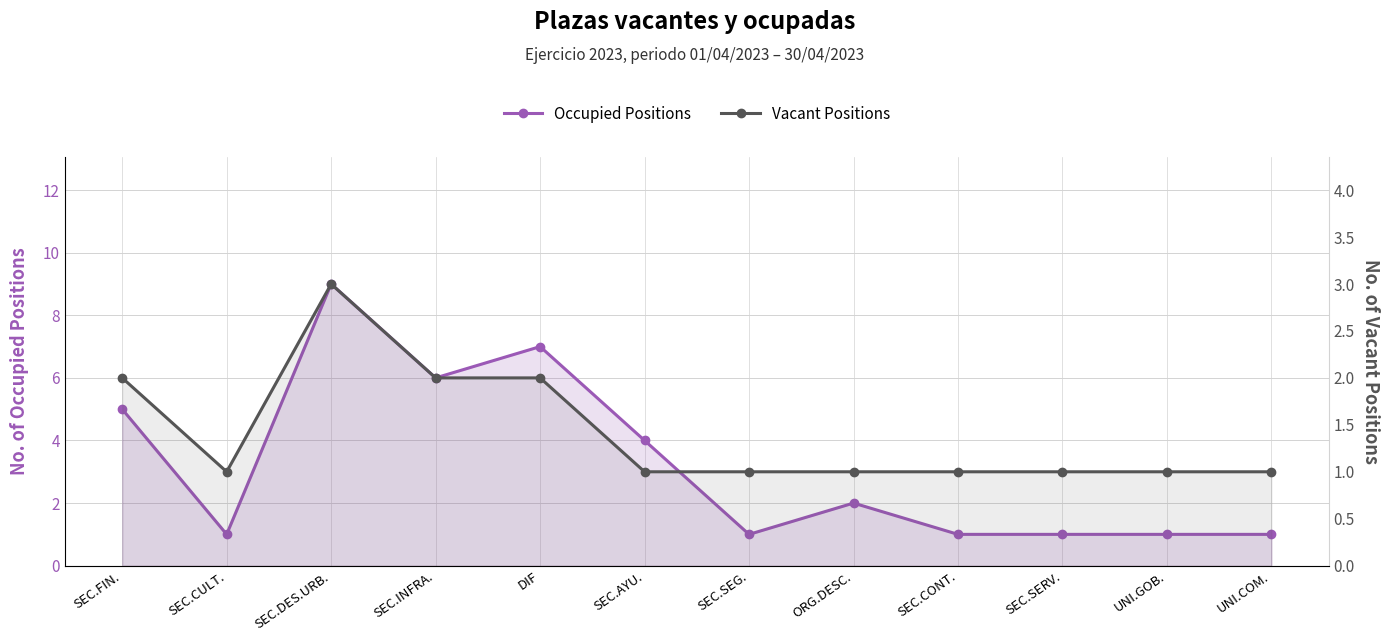

What are all the series names shown in the legend?

Occupied Positions, Vacant Positions